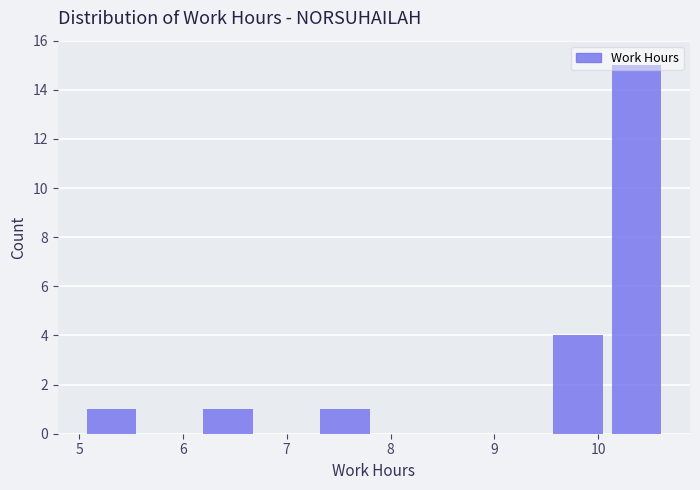

How tall is the bar that spans 7.3 to 7.8 on the x-axis? Neither the bar edges nor the heights are printed on the chart, so give them approximately, as read against the axes.

1